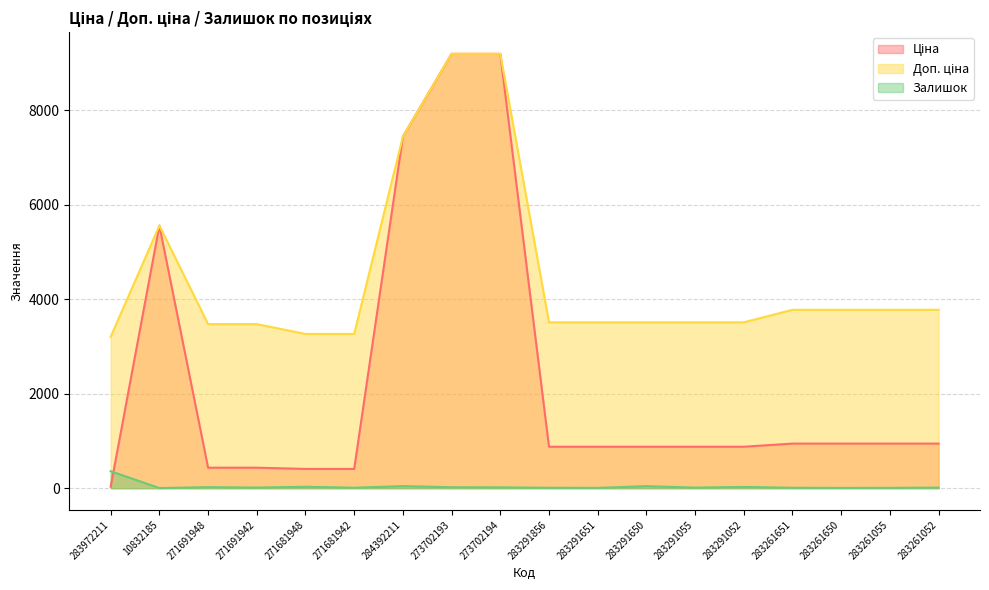

What is the label of the 7th point from the left?

284392211